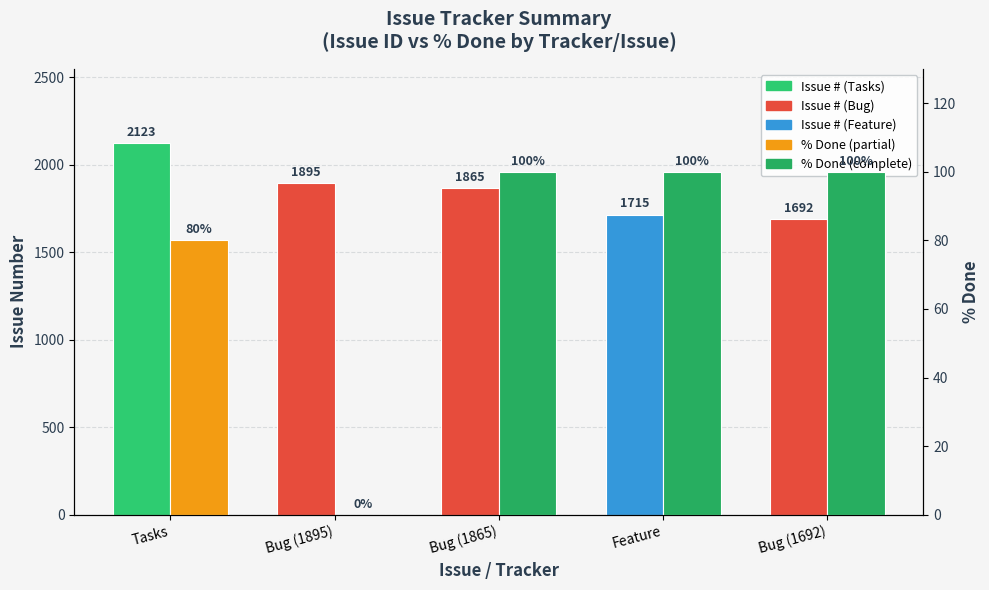

Reading left to right, transcribe all the data shown in this chart.

Issue #: 2123	1895	1865	1715	1692
% Done: 80	0	100	100	100